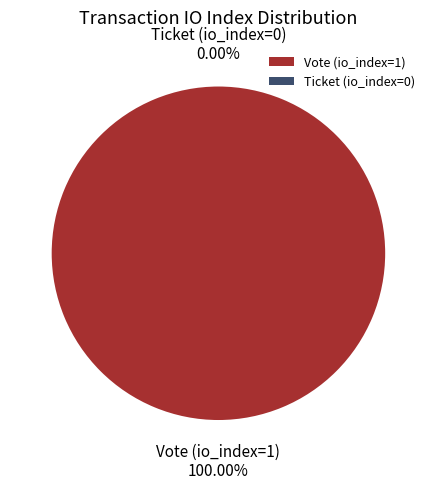

Which slice represents more than half of the pie?

Vote (io_index=1)